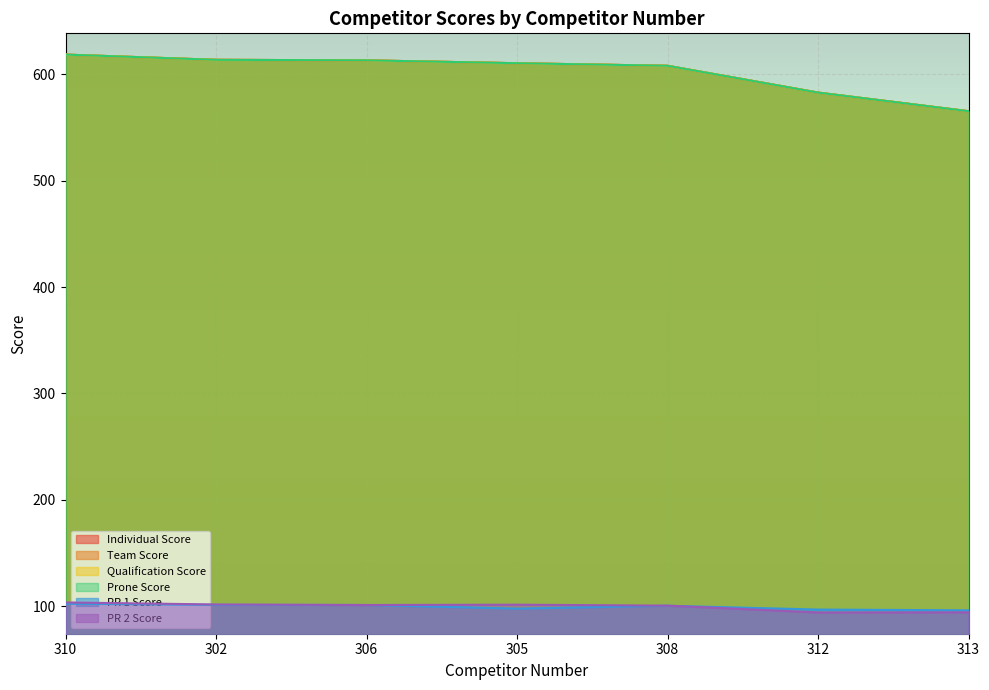

At which label does Qualification Score reach its peak?

310